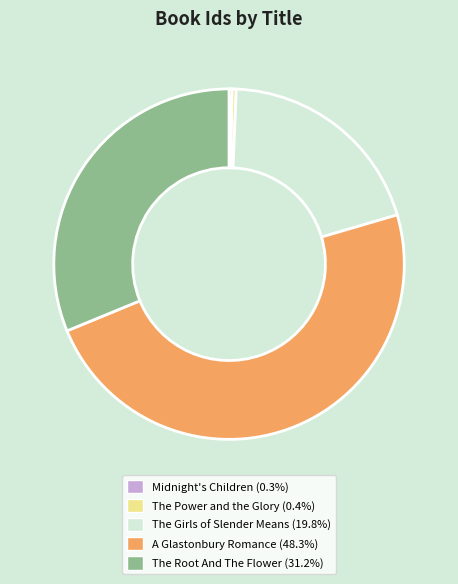

Is it true that Midnight's Children is 6% of the pie?

False